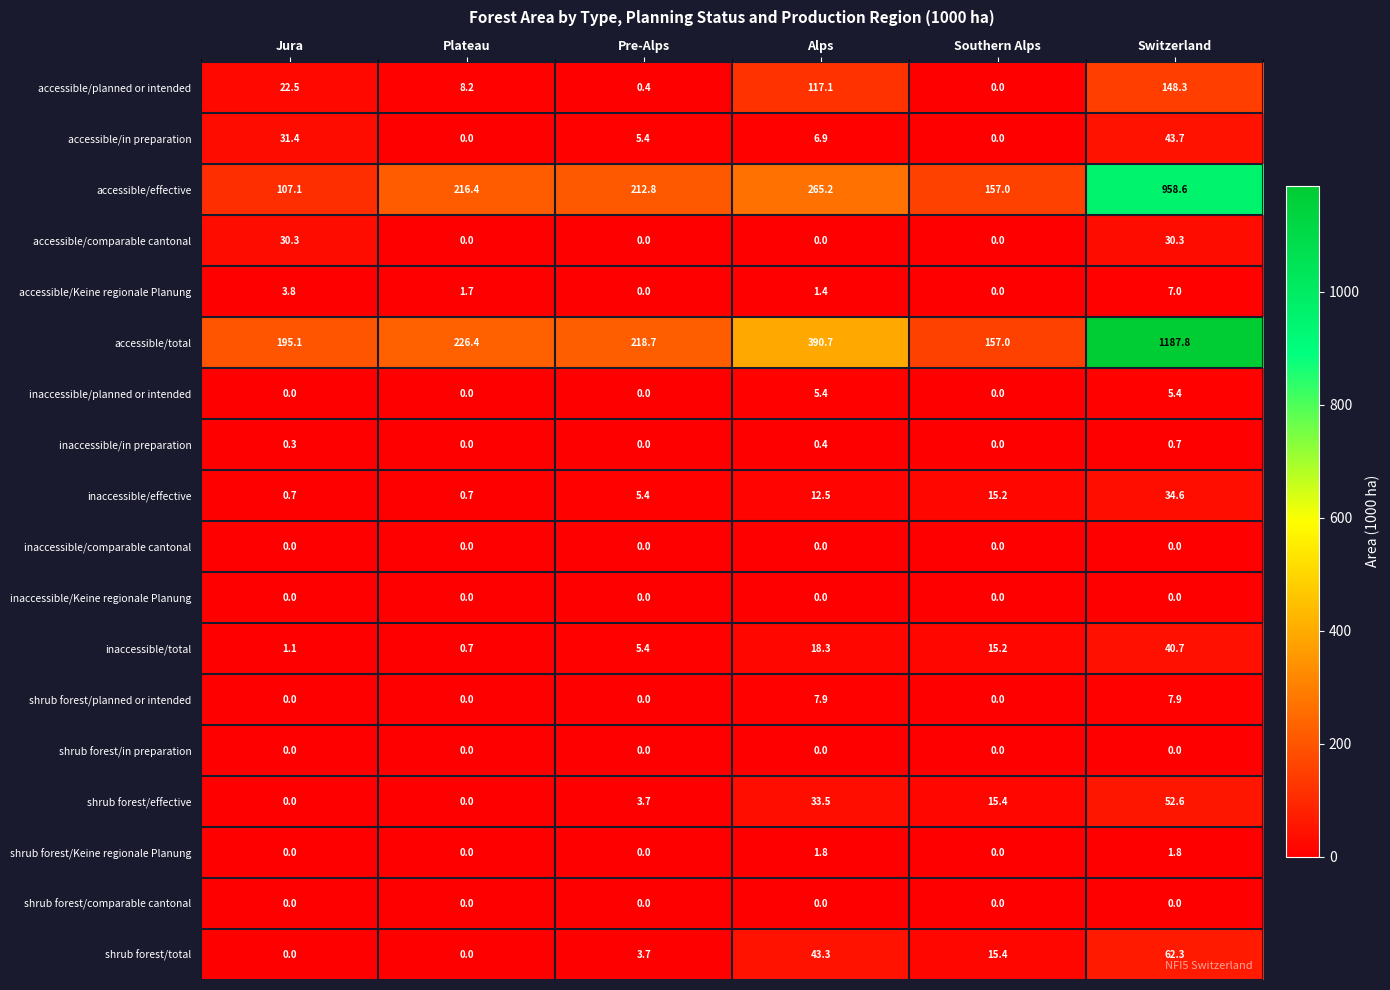

What is the average value of the accessible/in preparation series?

14.6